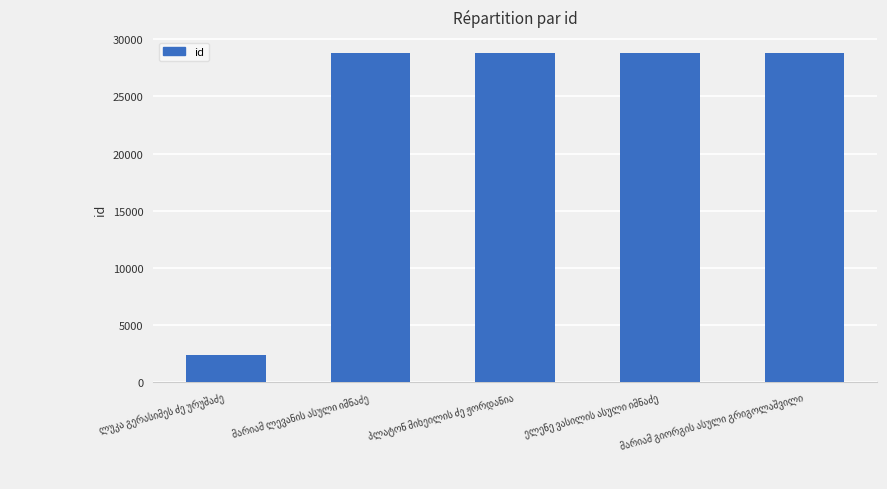

What is the sum of all values?

117360